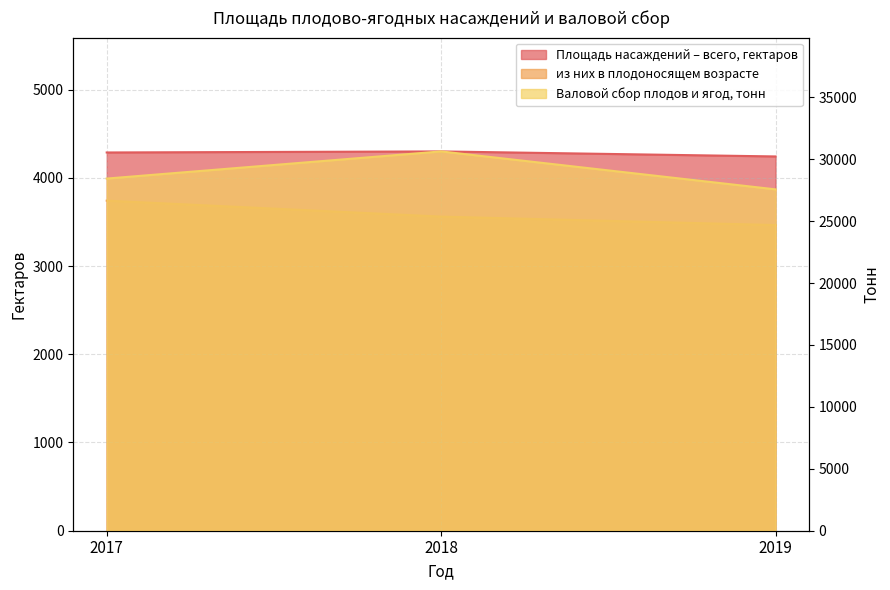

What is the value of the Валовой сбор плодов и ягод, тонн point at the 3rd from the left?

27567